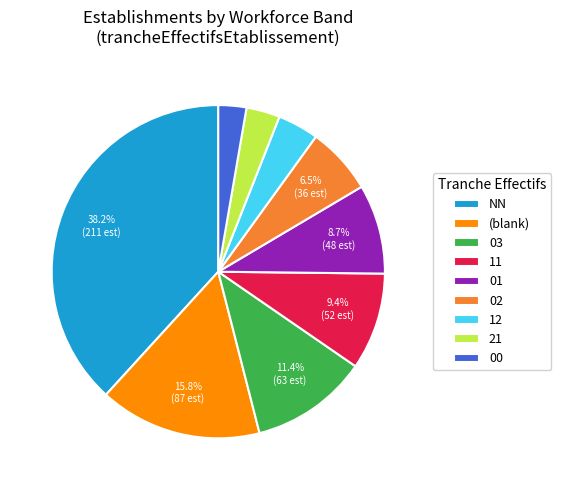

Is the sum of 01 and 02 greater than half?

No